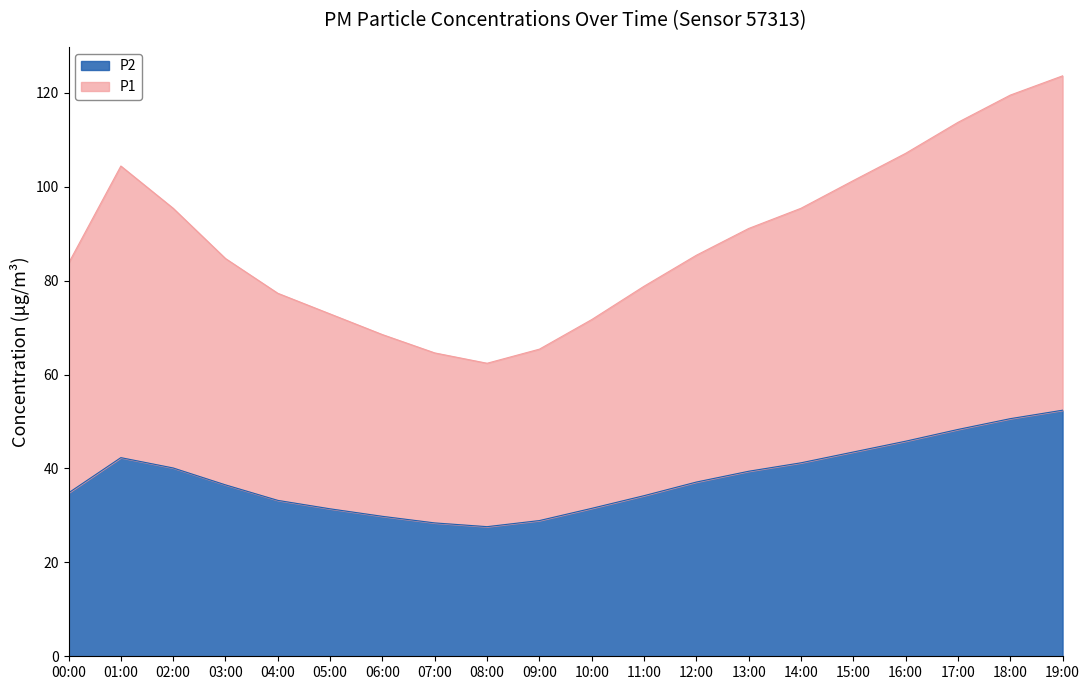

Is the value of P2 at 07:00 greater than the value of P1 at 19:00?

No